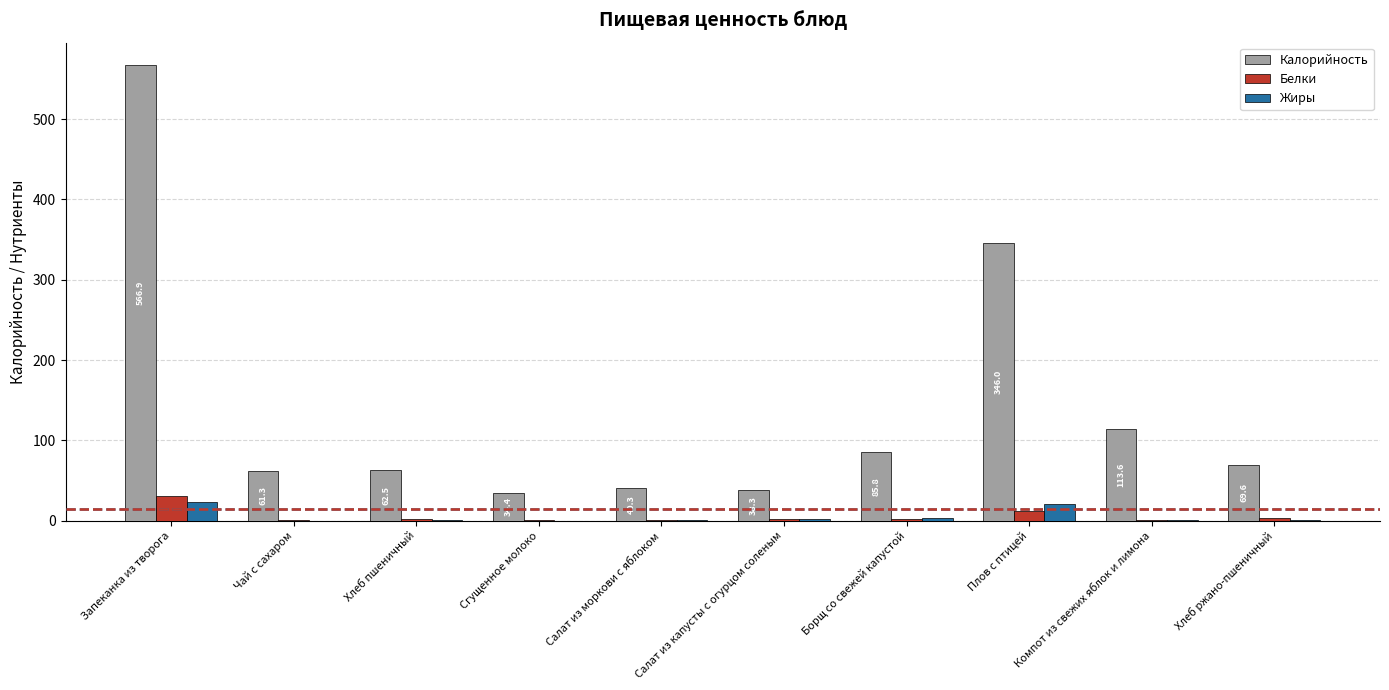

What is the highest value of the Калорийность series?

566.9